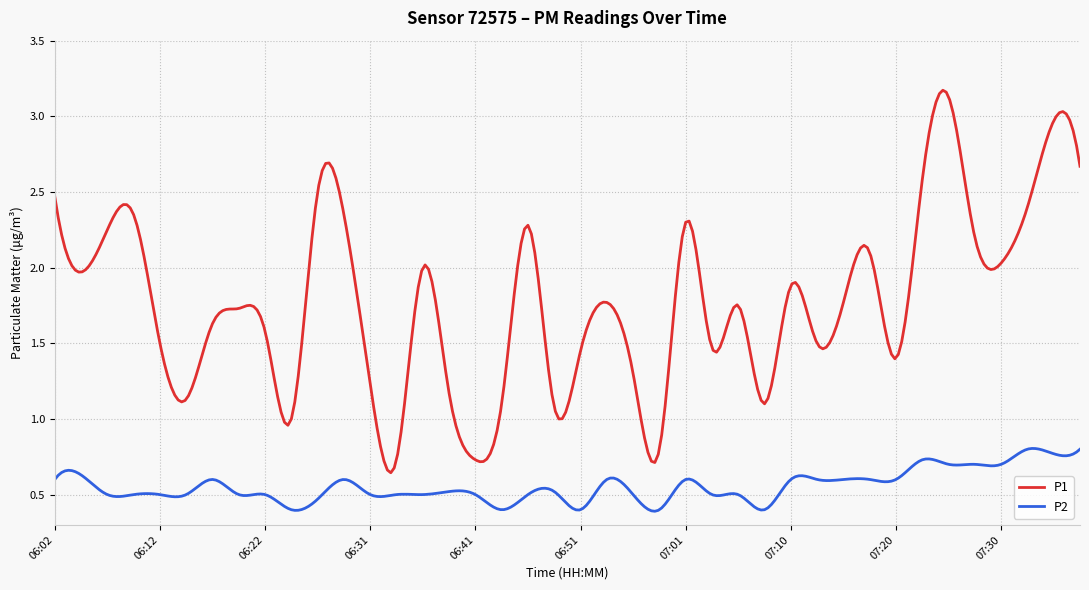

How many P2 values are between 0 and 1?

300